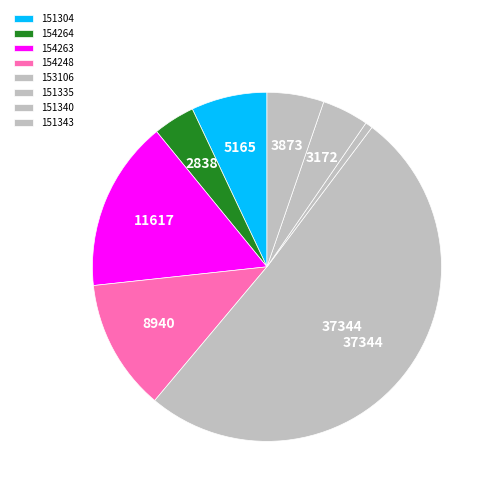

What percentage do 151343 and 154263 together represent?

21.1%